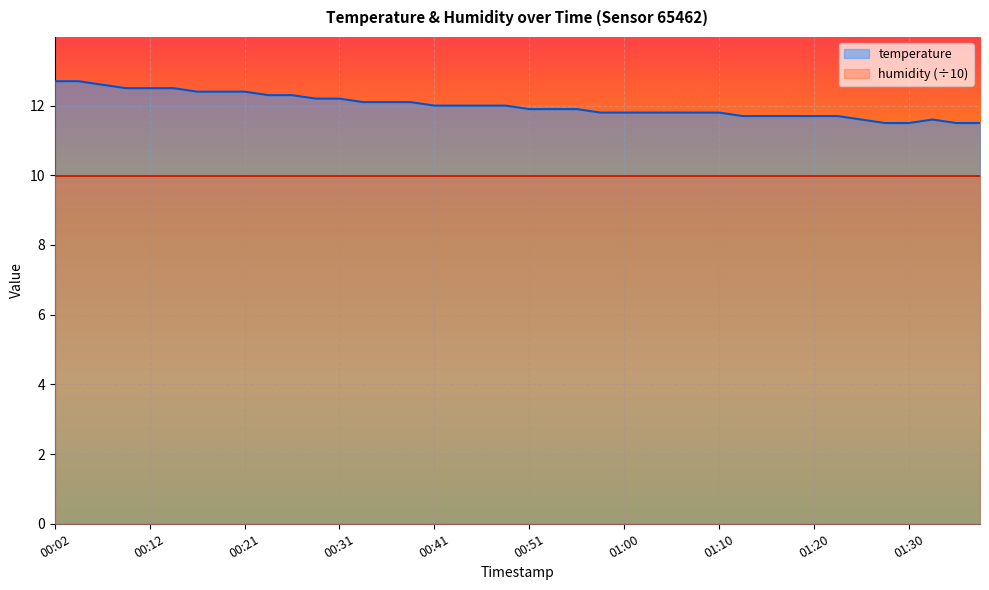

What is the average value?

12.0